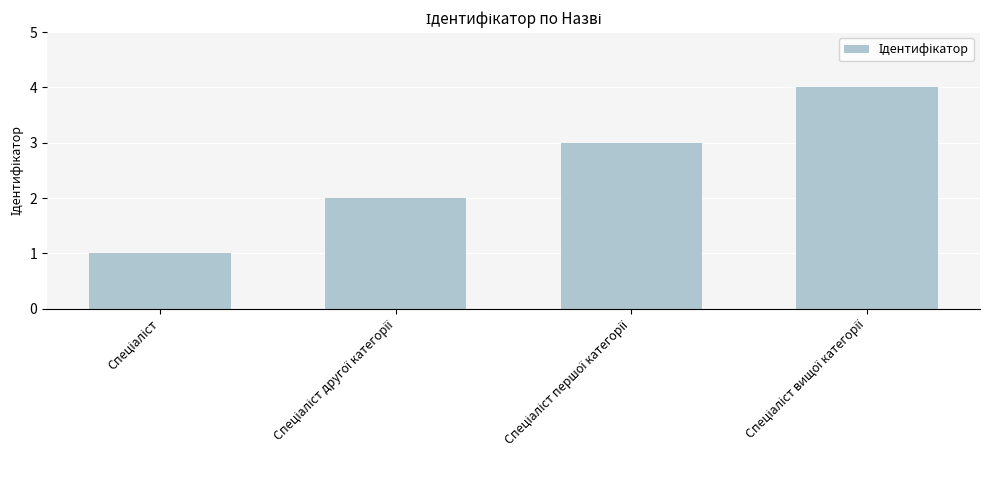

What is the maximum value shown in the chart?

4